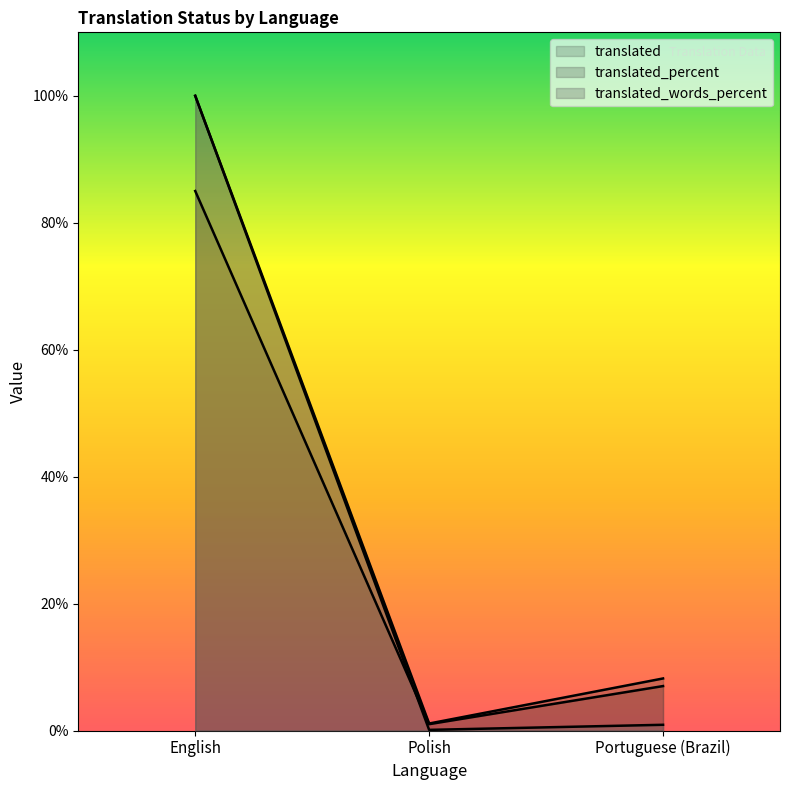

Which series has the widest spread of values?

translated_words_percent